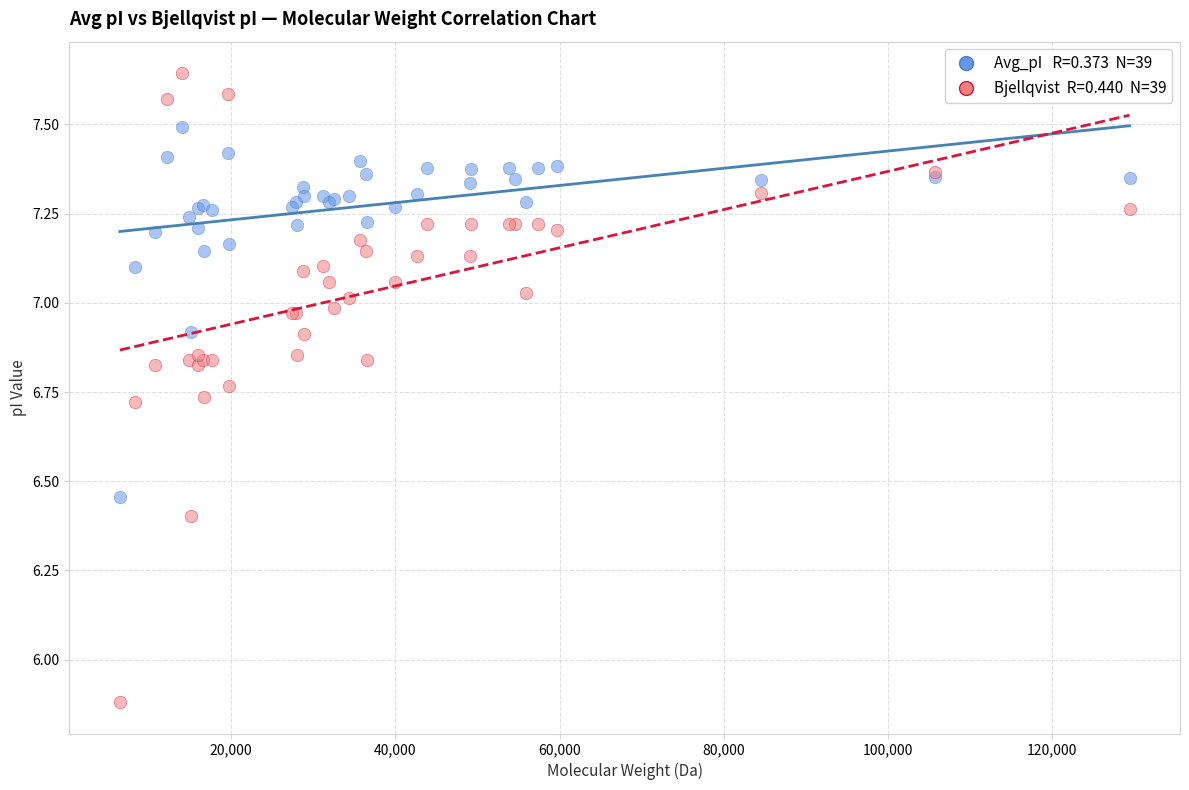

Across all series, what Y value is closest to 6?

5.9